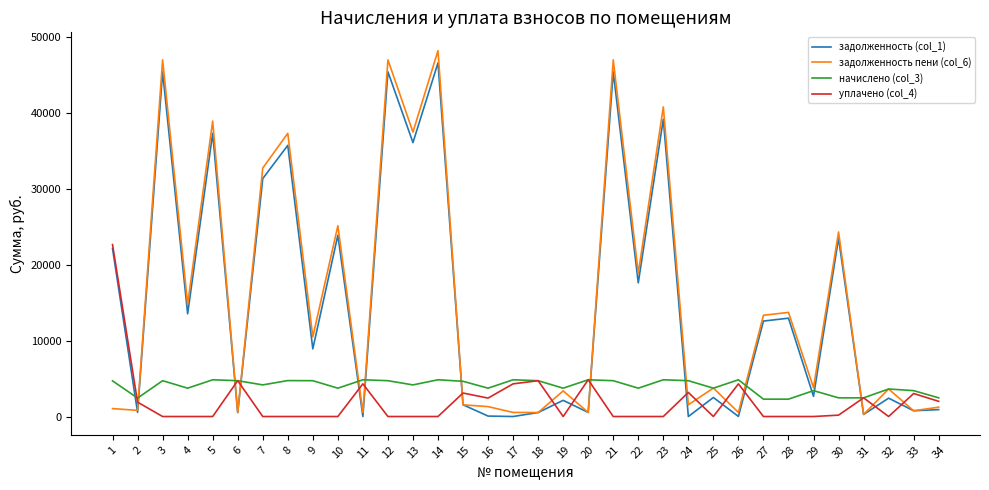

What is the maximum value shown in the chart?

48246.0